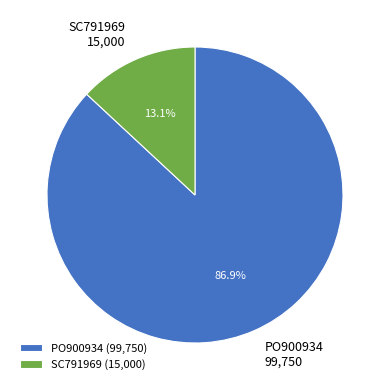

To the nearest percent, what portion does SC791969 represent?

13%